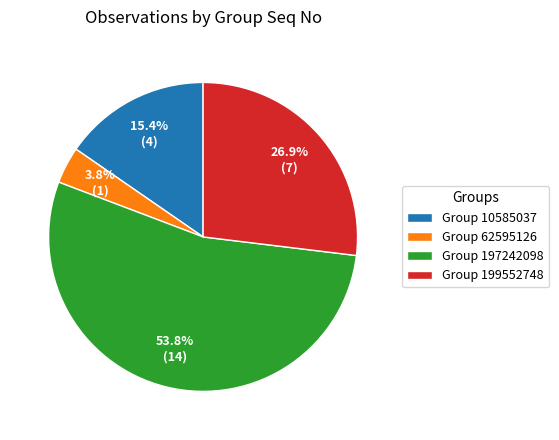

What portion of the pie excludes Group 10585037?

84.6%